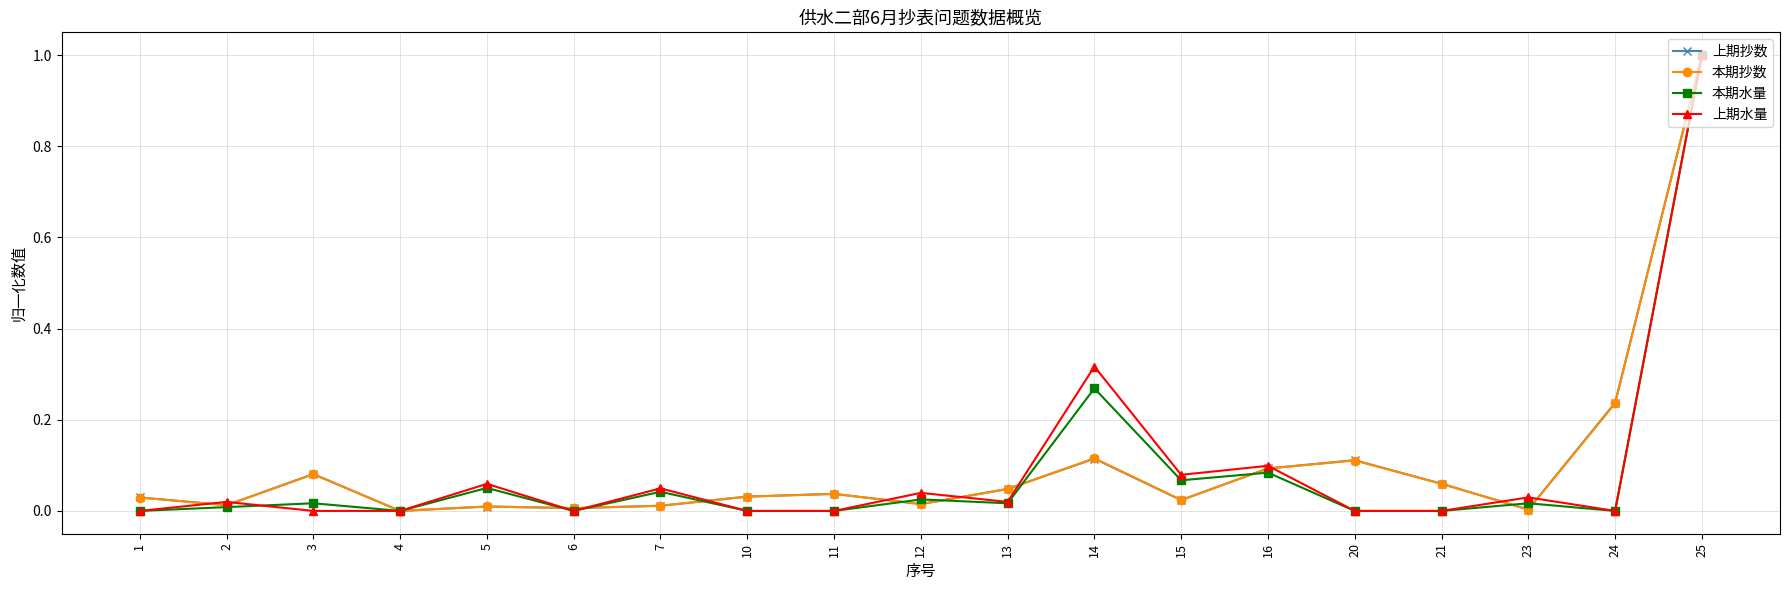

How many interior local valleys does the 上期抄数 series have?

6